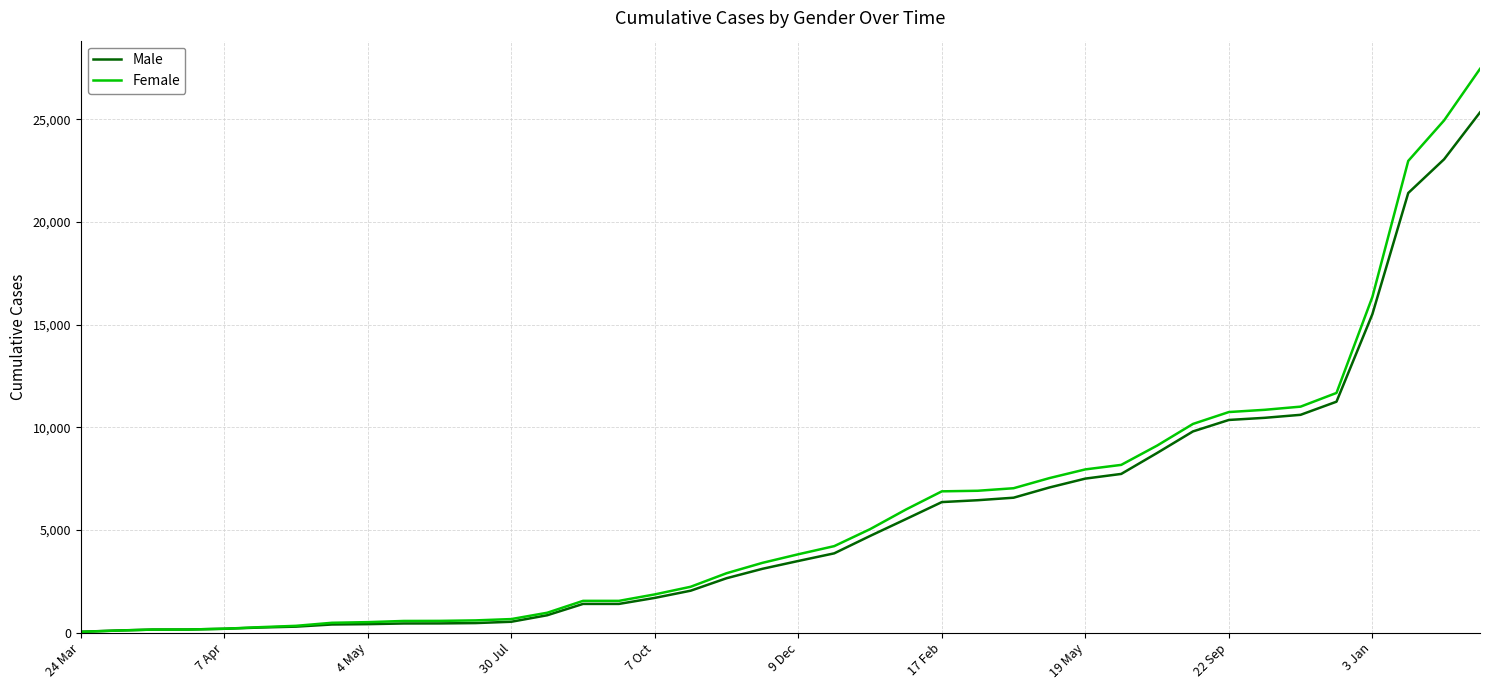

Which series has the widest spread of values?

Female